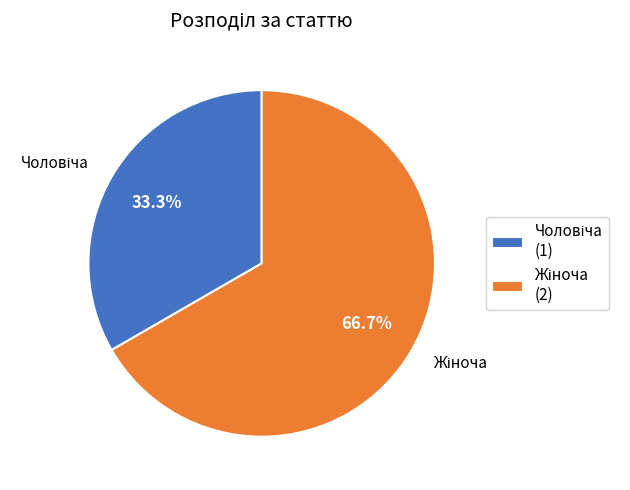

Is there a majority slice in this chart?

Yes